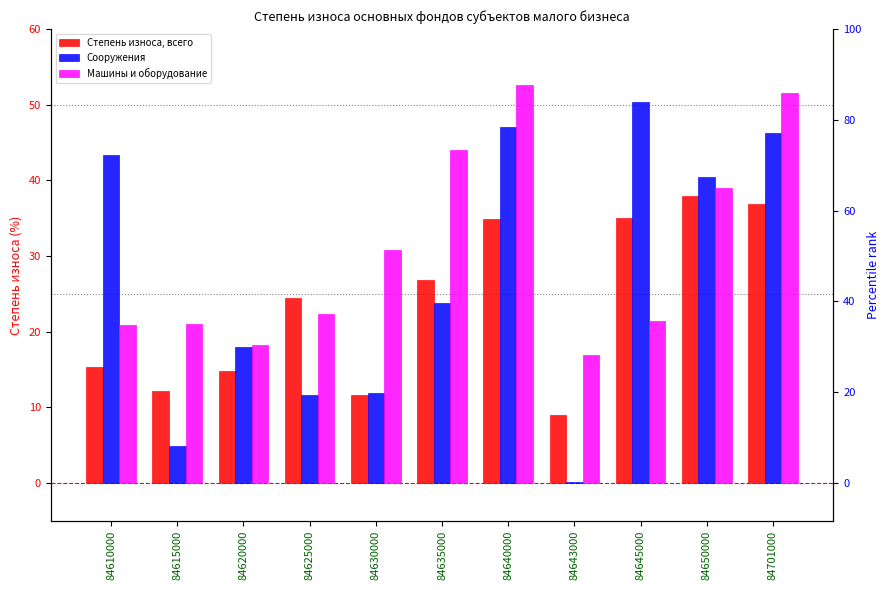

Are the bars grouped side by side (vs. stacked)?

Yes